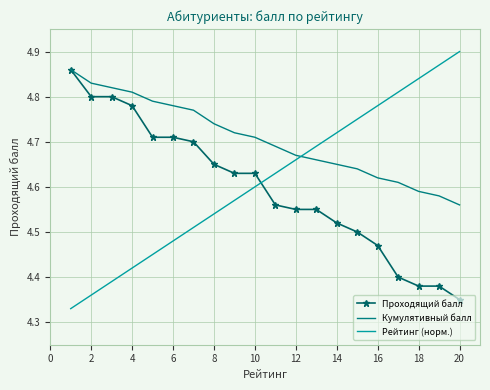

List the series in order of their overall mean, highest first.

Кумулятивный балл, Рейтинг (норм.), Проходящий балл